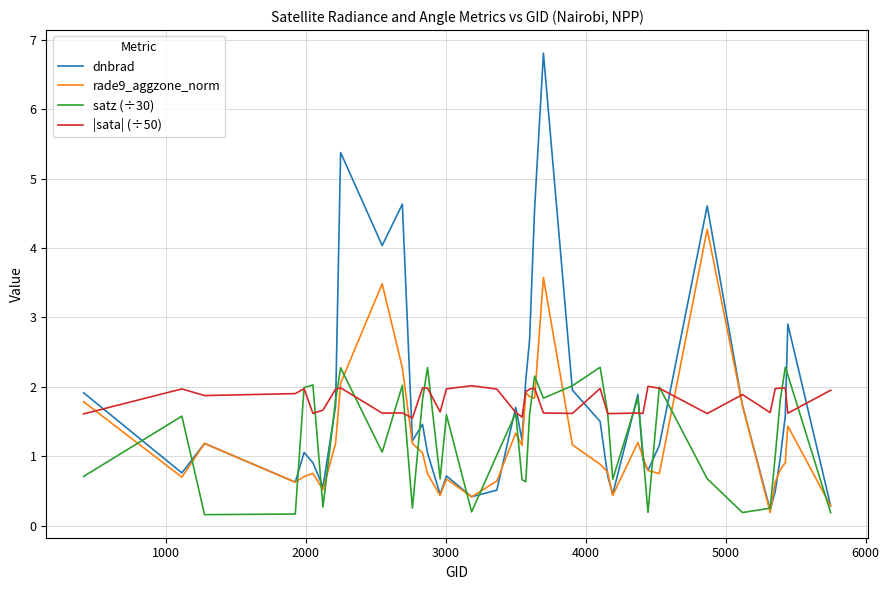

What is the maximum value shown in the chart?

6.8